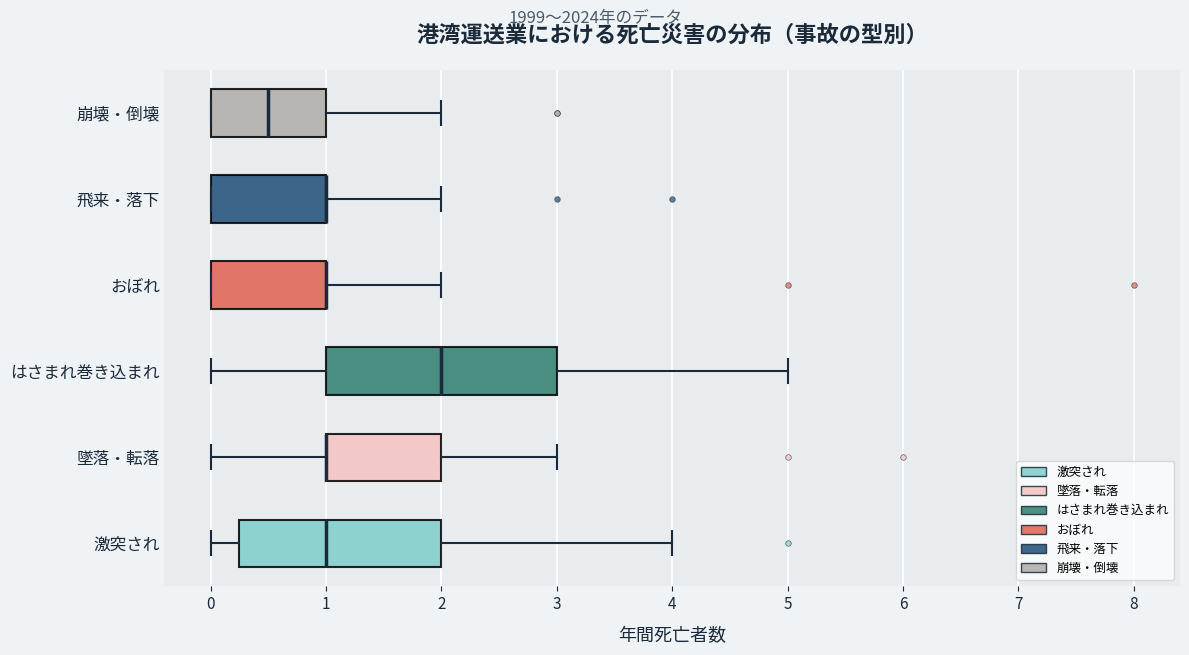

Where is the right edge of the box for おぼれ on the x-axis? The values are not printed on the chart, so give them approximately, as read against the axis.

1.0